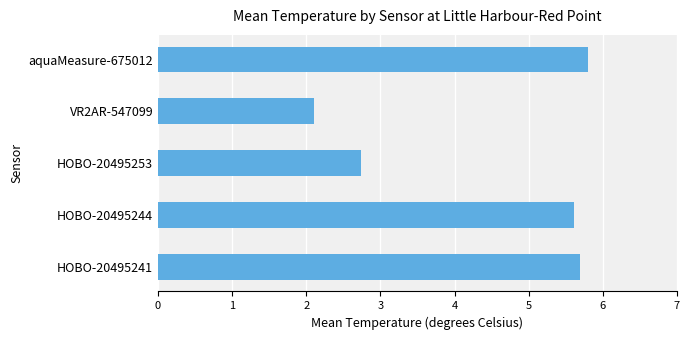

Is it true that the value at HOBO-20495241 is 8.8?

False